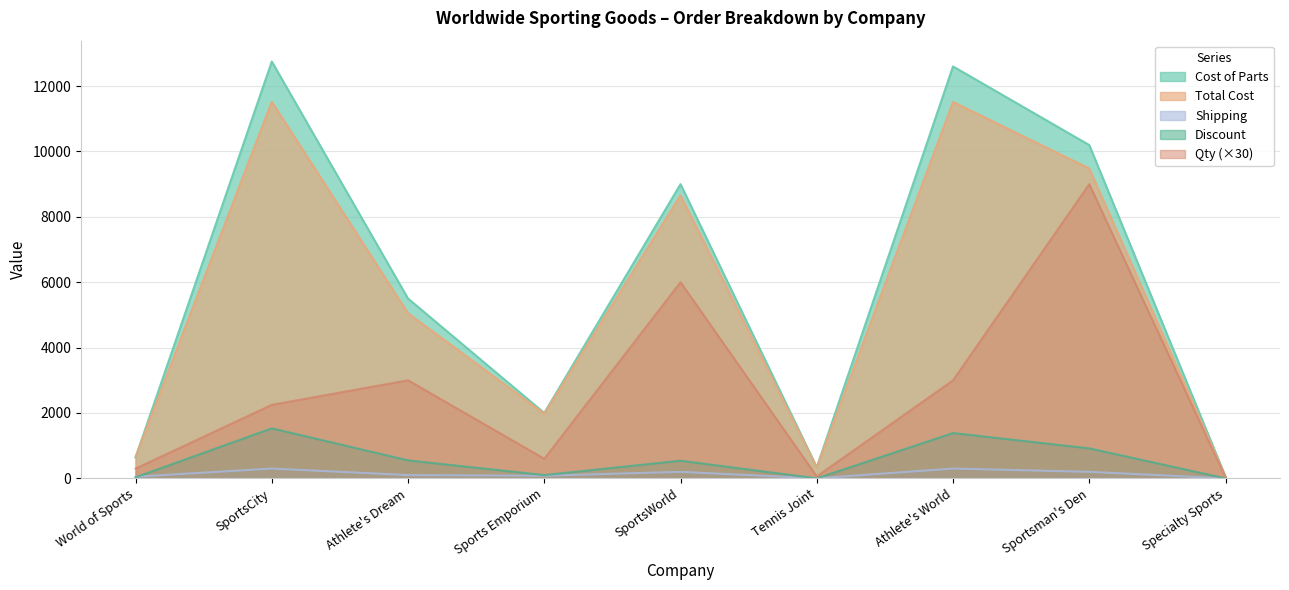

At how many categories does at least one series exceed 3915?

5